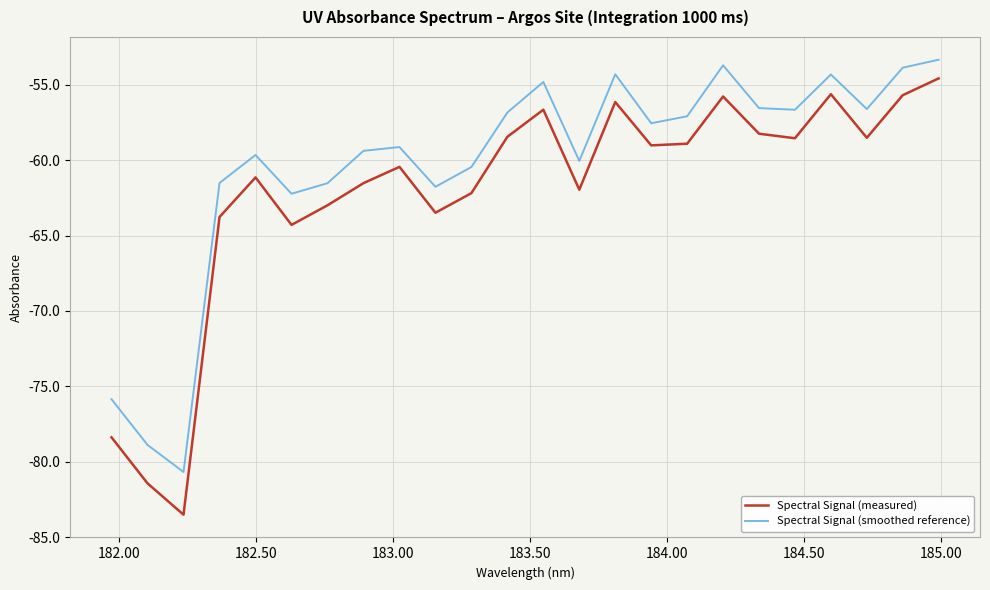

Rank the series by their maximum value, from lowest to highest.

Spectral Signal (measured), Spectral Signal (smoothed reference)